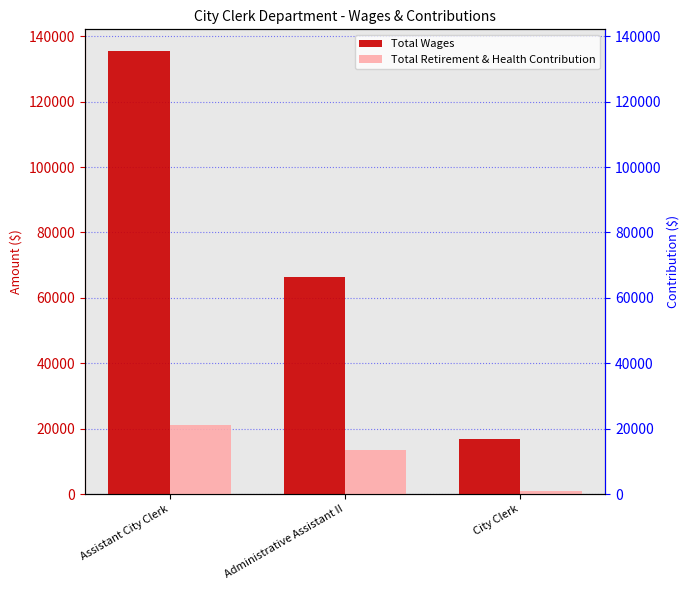

How many series are shown in this chart?

2